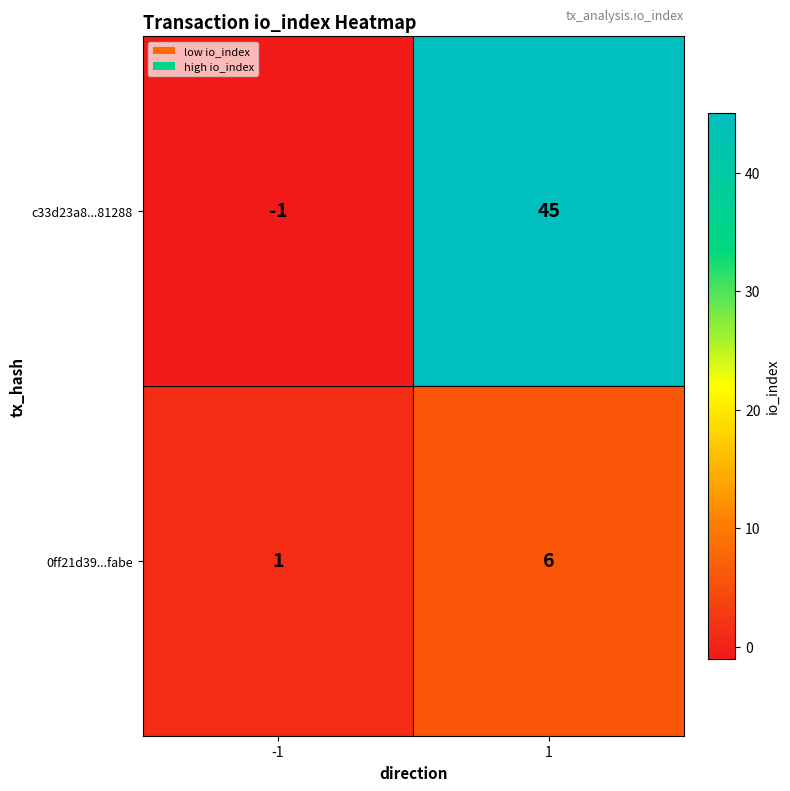

At how many categories does at least one series exceed 10?

1